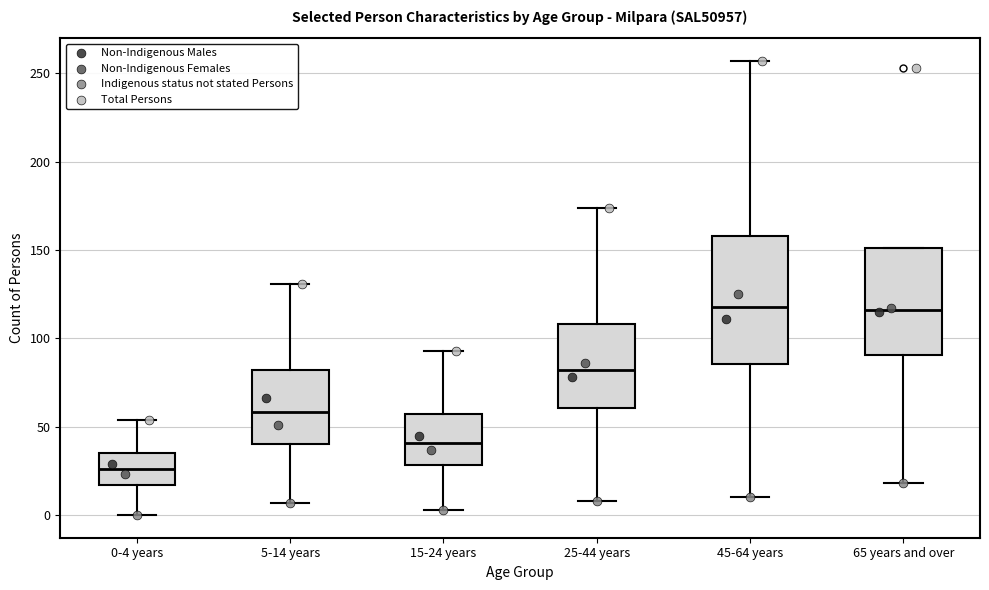

Where is the lower edge of the box for 15-24 years on the y-axis? The values are not printed on the chart, so give them approximately, as read against the axis.

30